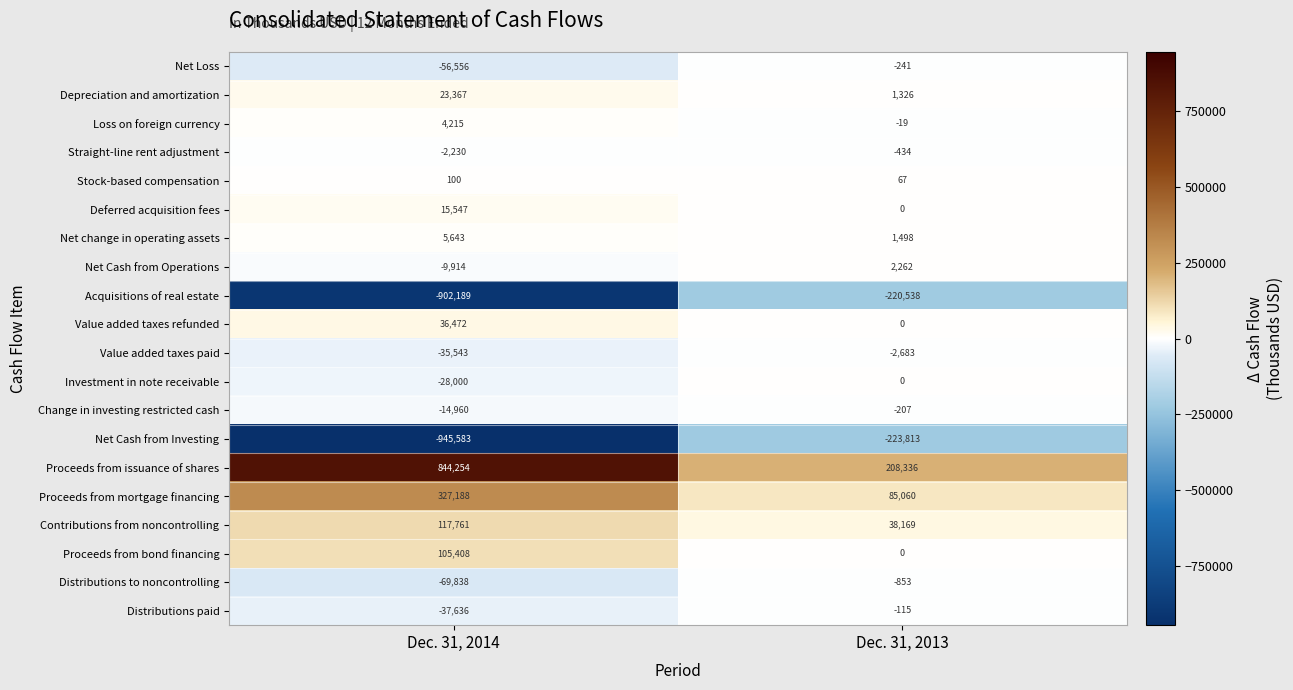

What is the minimum value shown in the chart?

-945583